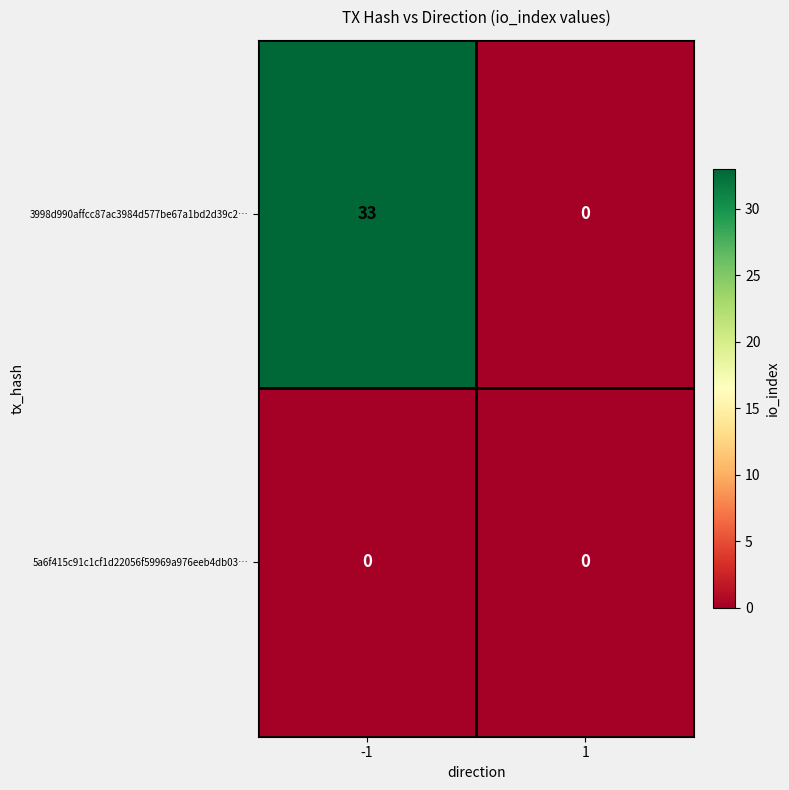

Reading left to right, transcribe all the data shown in this chart.

3998d990affcc87ac3984d577be67a1bd2d39c2…: -1=33	1=0
5a6f415c91c1cf1d22056f59969a976eeb4db03…: -1=0	1=0